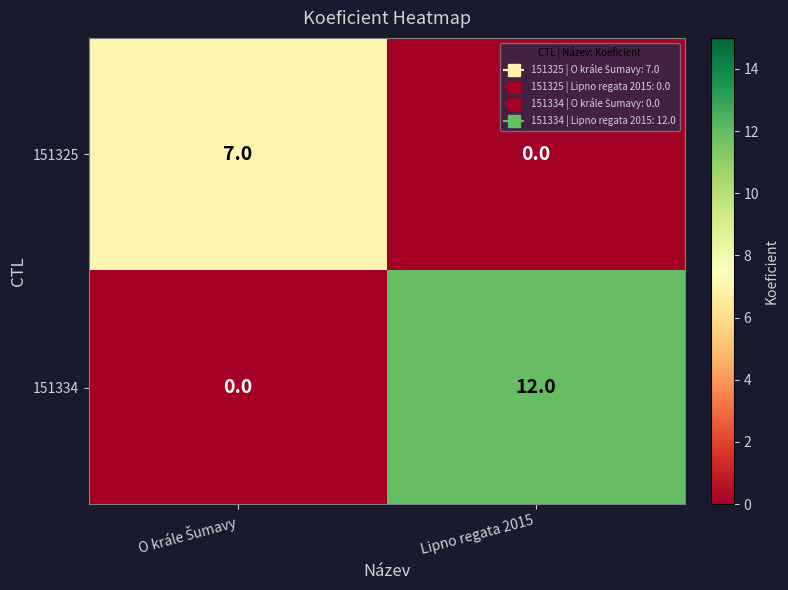

What is the difference between the maximum and minimum values in the 151334 series?

12